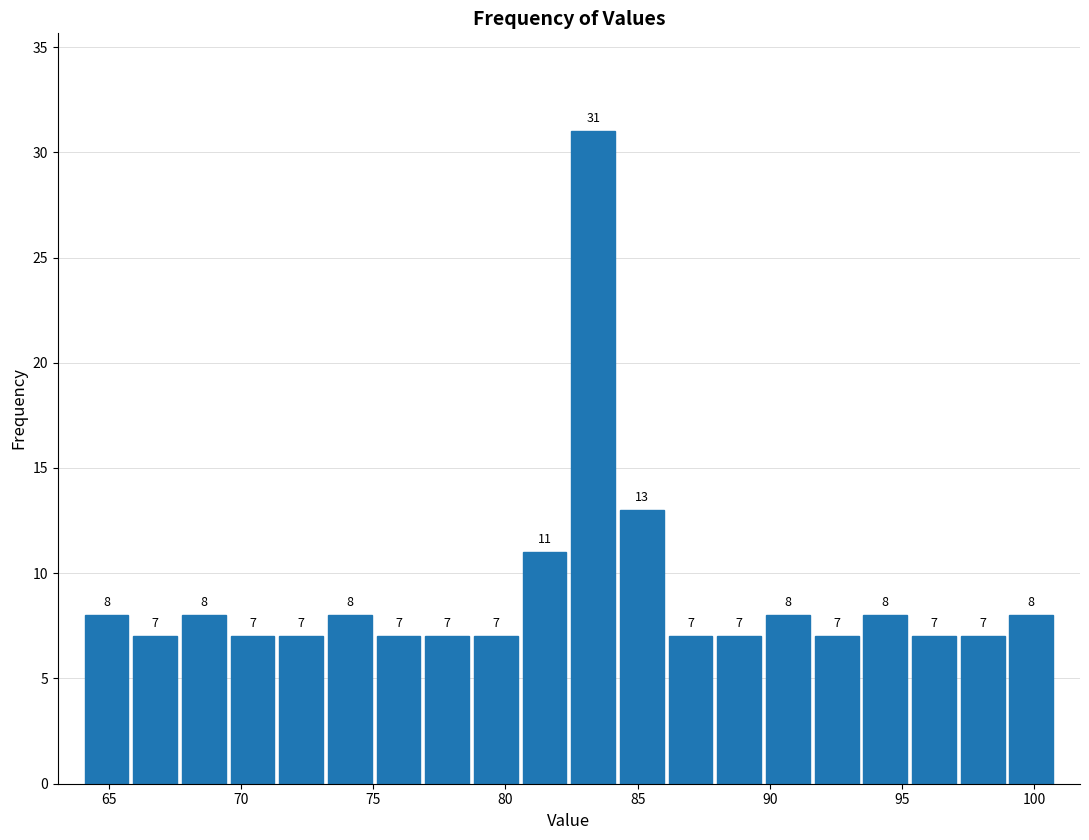

Around what value on the x-axis is the tallest bar? Give the approximate position of its centre, as read against the axis.

83.5